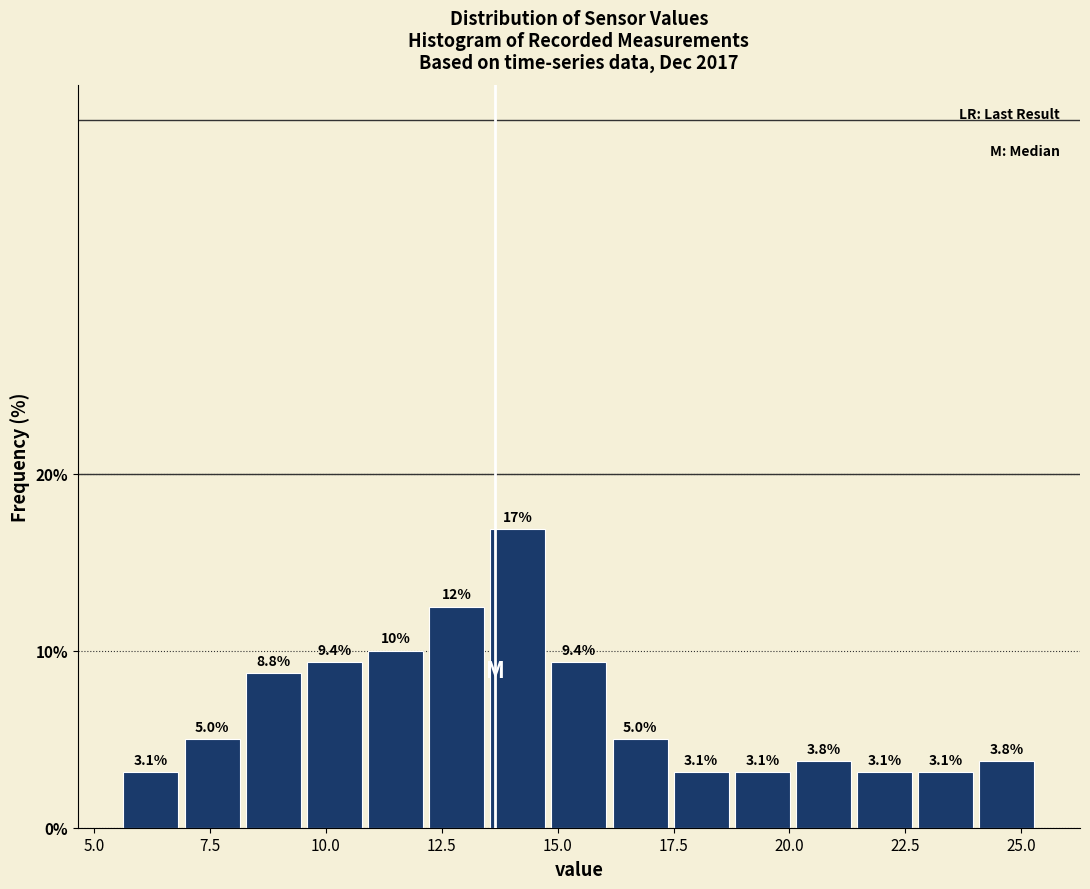

Read against the x-axis, roughly where is the centre of the tallest bar?

14.0